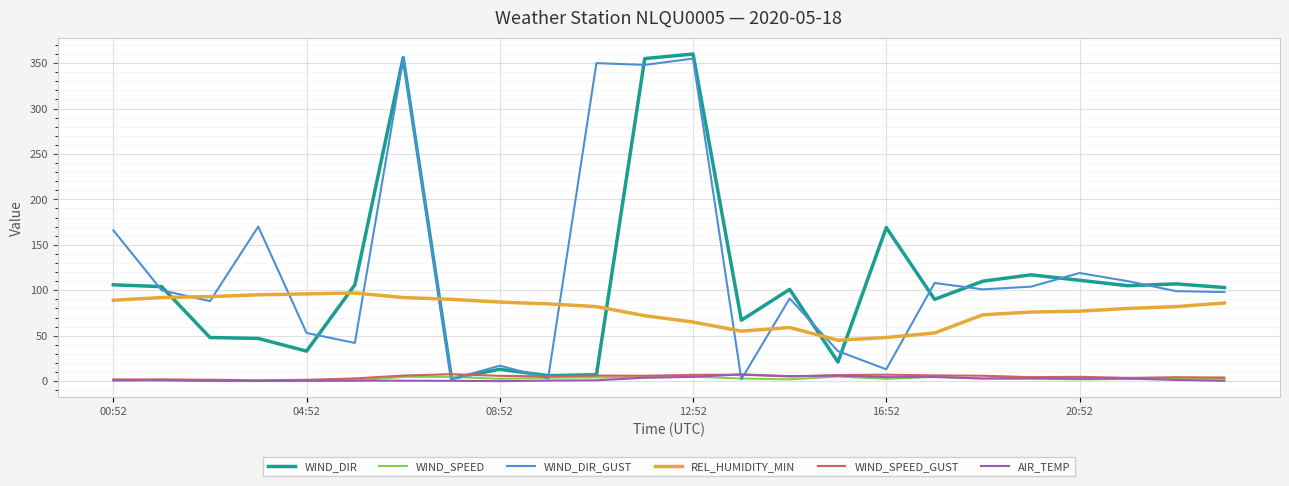

What is the maximum value shown in the chart?

360.0